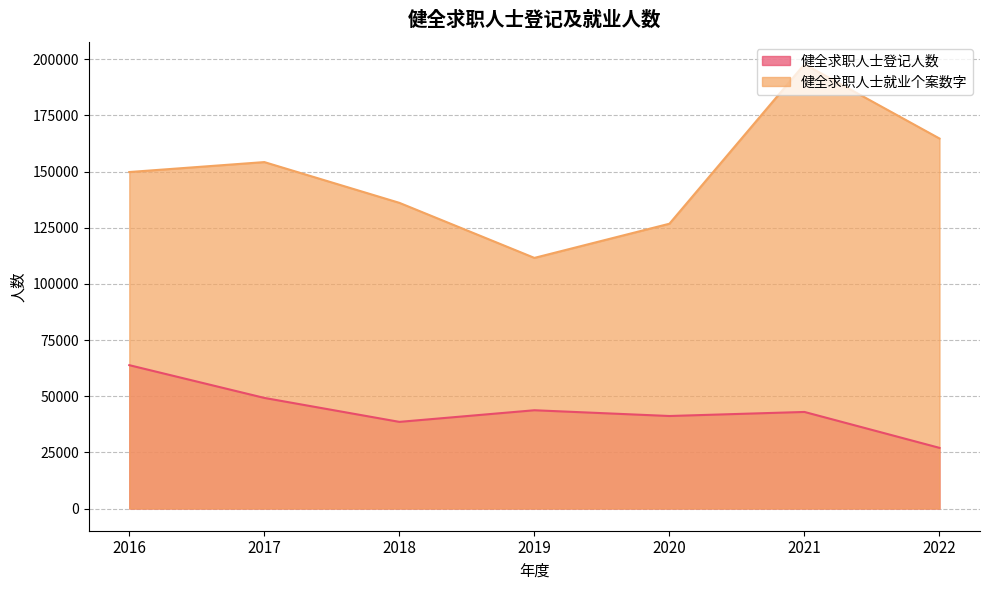

Reading left to right, transcribe all the data shown in this chart.

健全求职人士登记人数: 2016=63814	2017=49233	2018=38567	2019=43742	2020=41180	2021=42985	2022=26998
健全求职人士就业个案数字: 2016=149794	2017=154222	2018=136079	2019=111568	2020=126785	2021=197793	2022=164713